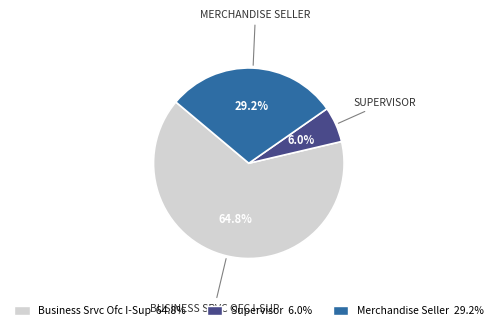

What is the largest slice in the pie chart?

Business Srvc Ofc I-Sup